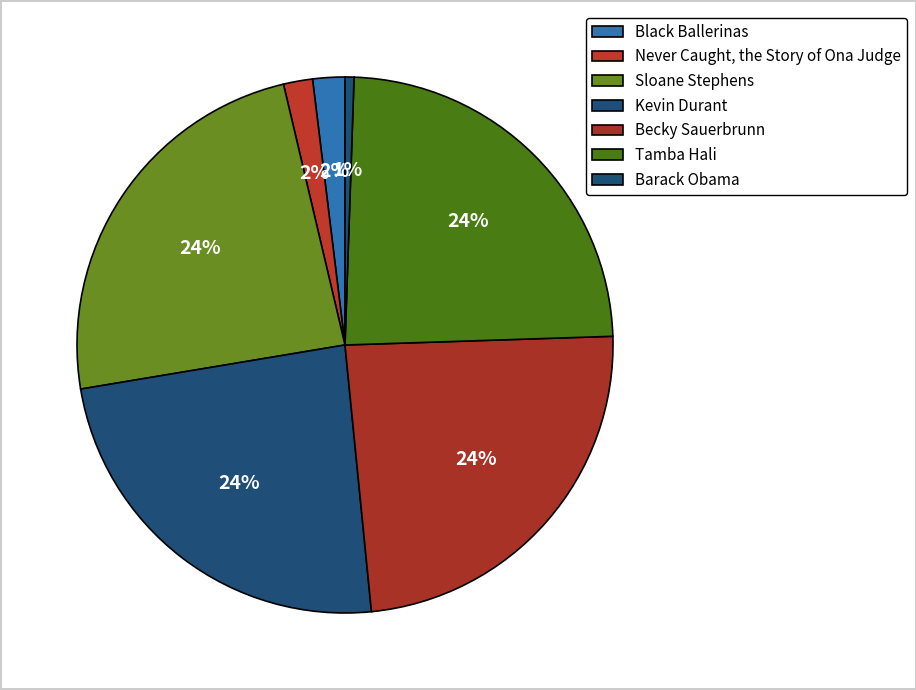

To the nearest percent, what is the combined percentage of Becky Sauerbrunn and Black Ballerinas?

26%